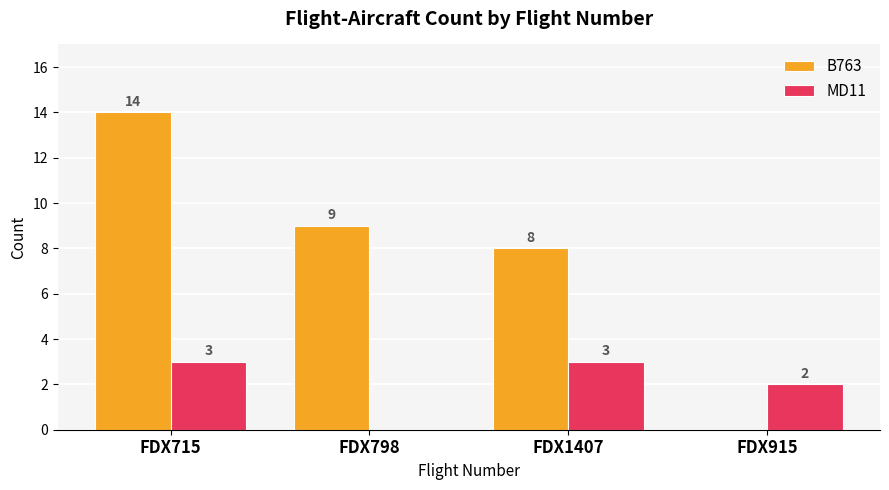

Which series changed the most between FDX798 and FDX915?

B763